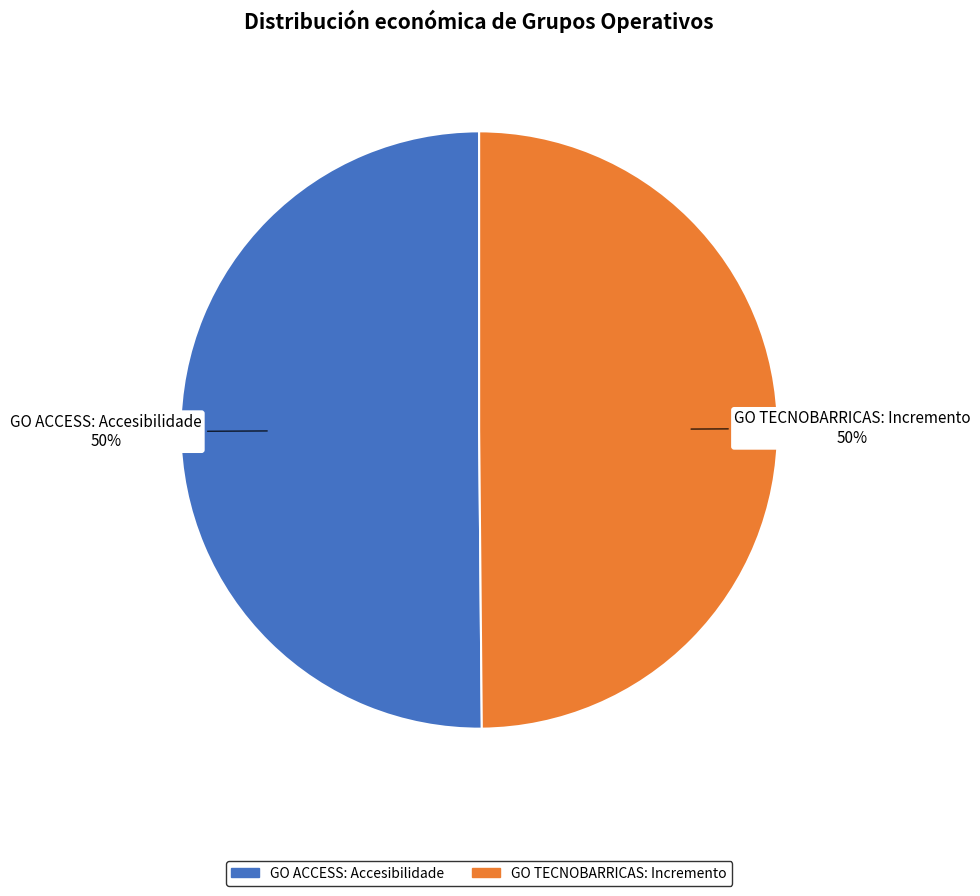

Is the sum of GO TECNOBARRICAS: Incremento and GO ACCESS: Accesibilidade greater than half?

Yes